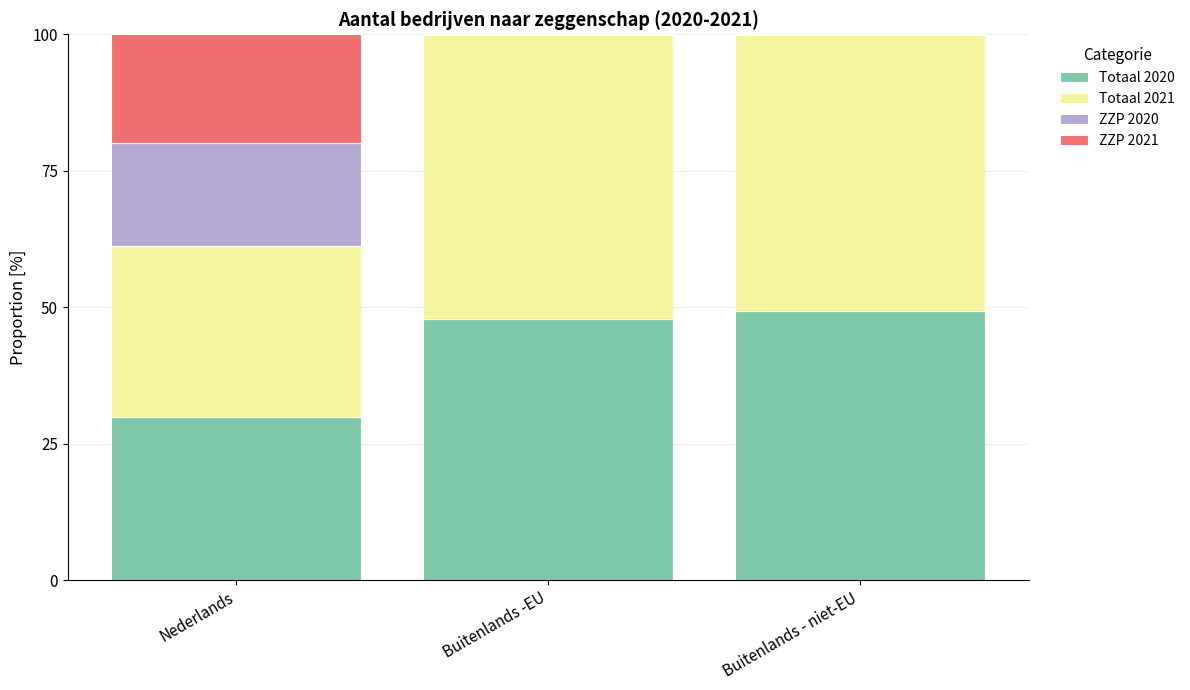

Are the bars horizontal?

No